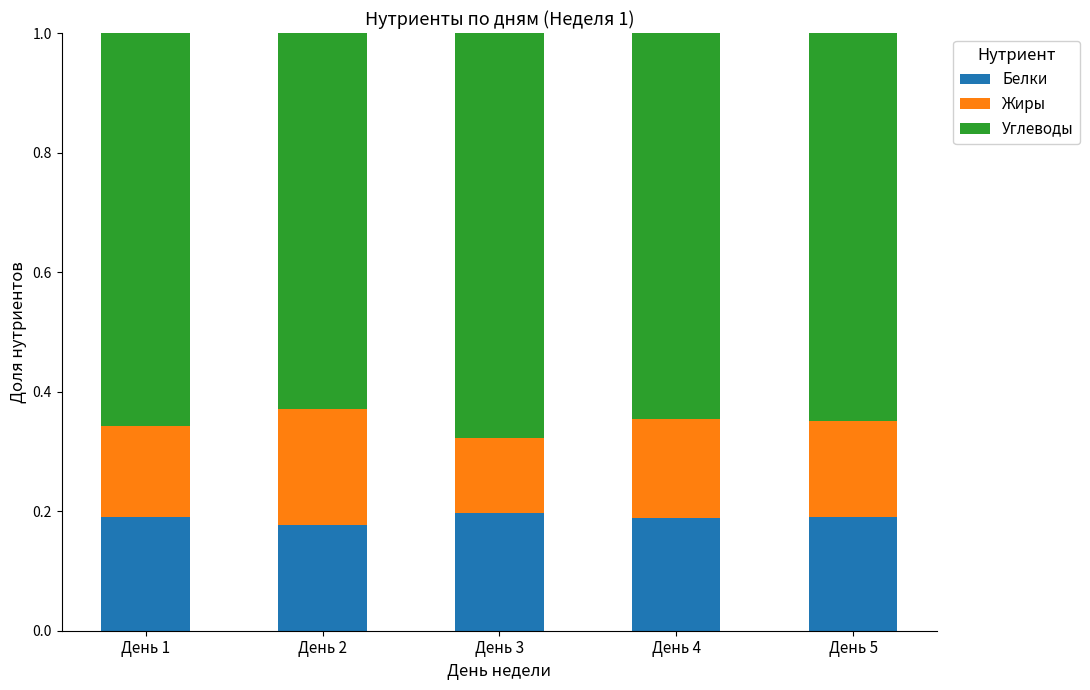

True or false: Белки has a value of 0.3 at День 2.

False